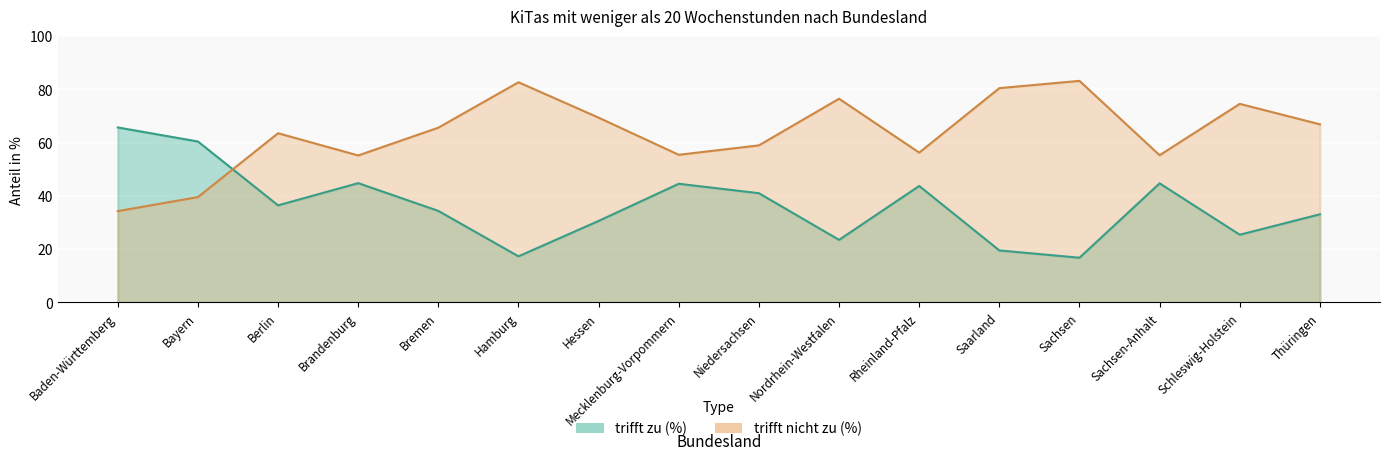

At which category is the sum across all series the highest?

Baden-Württemberg